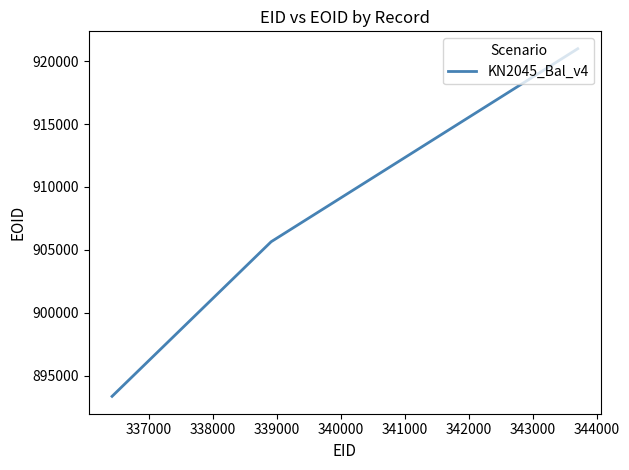

What is the difference between the maximum and minimum values?

27592